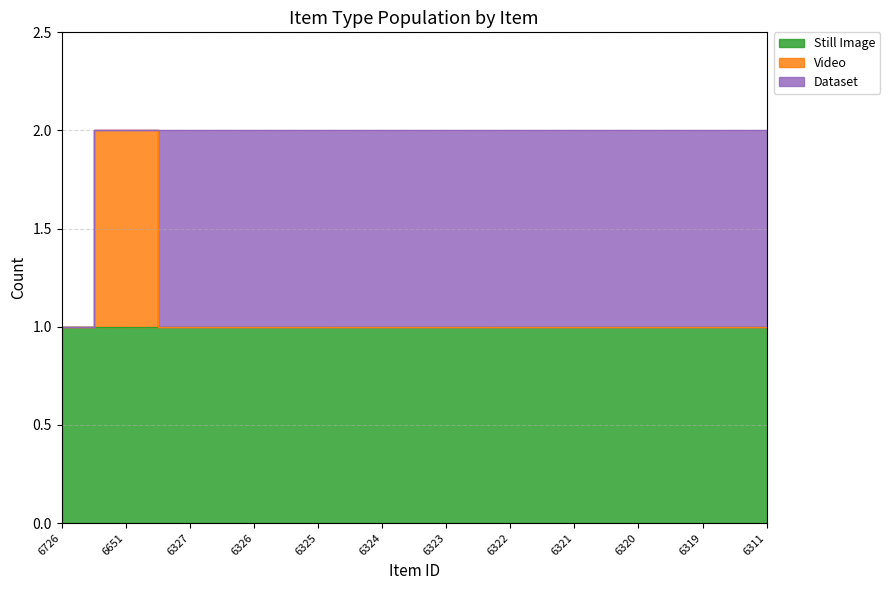

The Still Image series shows 1 at 6324. True or false?

True